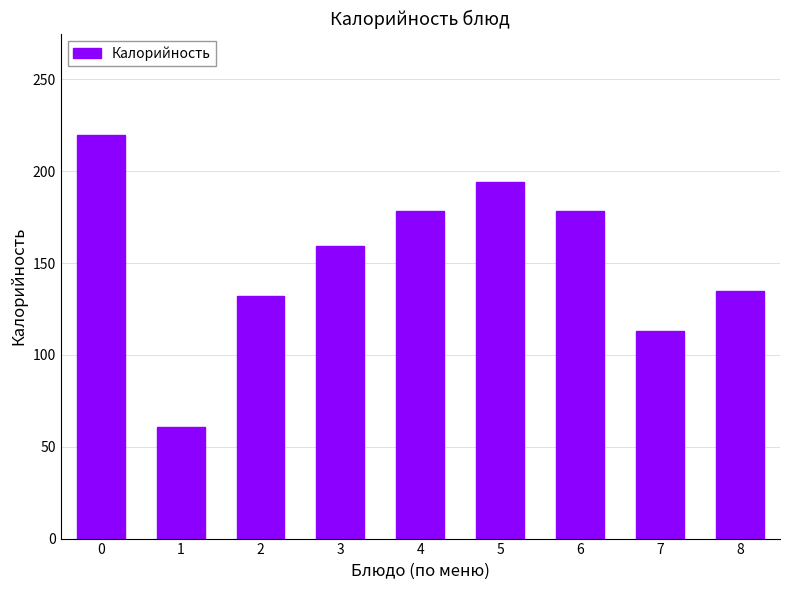

Approximately how many times larger is the value at 2 compared to 0?

0.6